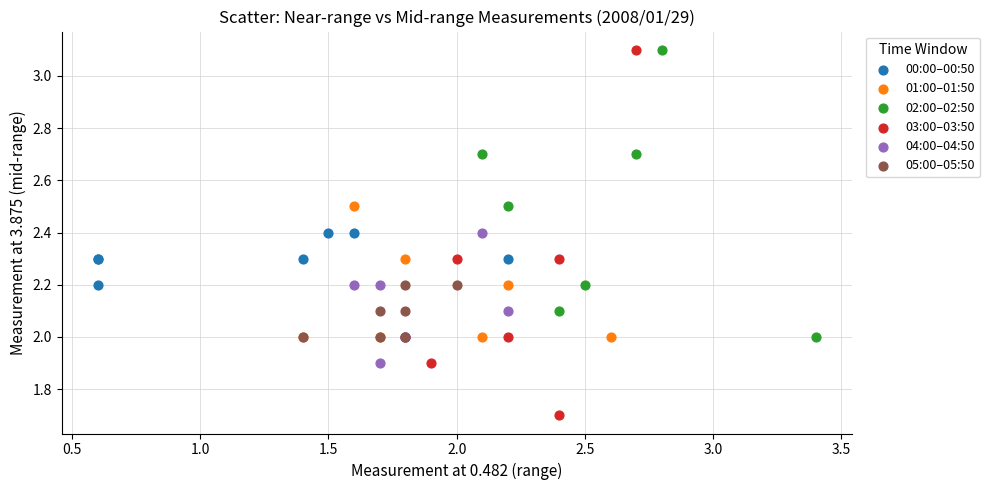

Which series reaches the minimum Y coordinate?

03:00–03:50